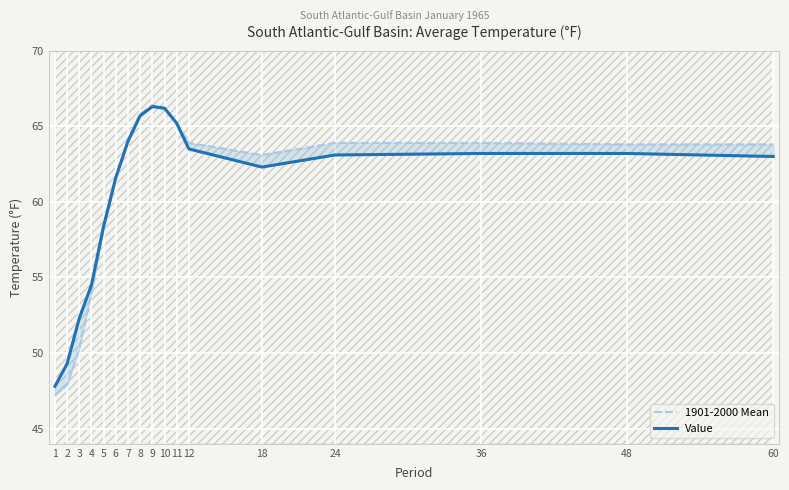

Rank the series at 12 from highest to lowest value.

1901-2000 Mean, Value